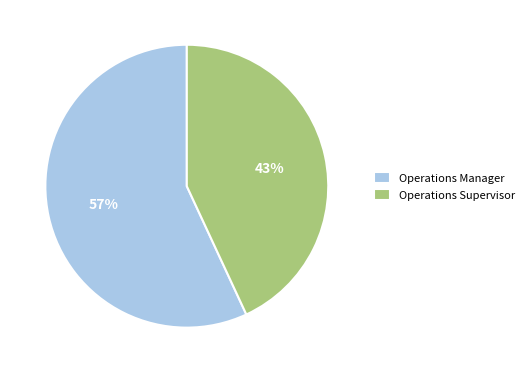

Which slice represents more than half of the pie?

Operations Manager